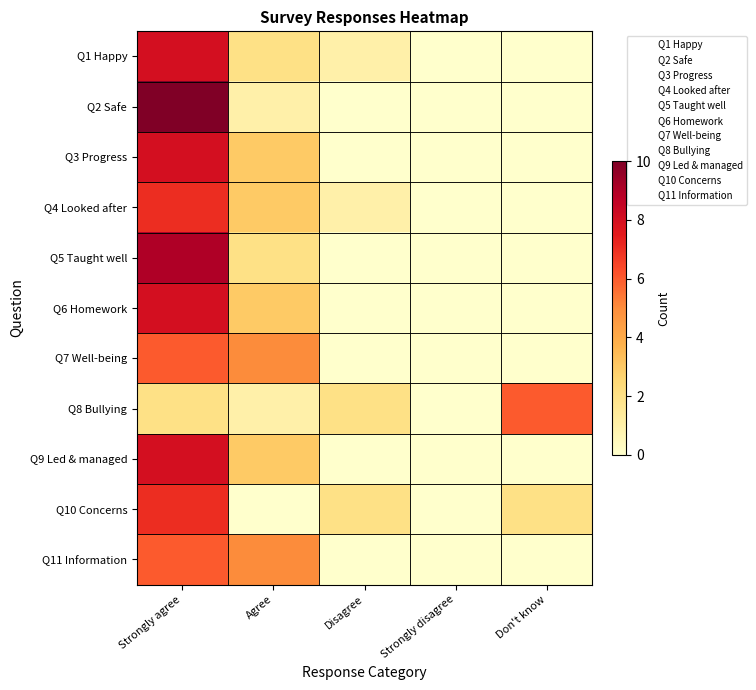

Which label corresponds to the smallest value in the chart?

Strongly disagree